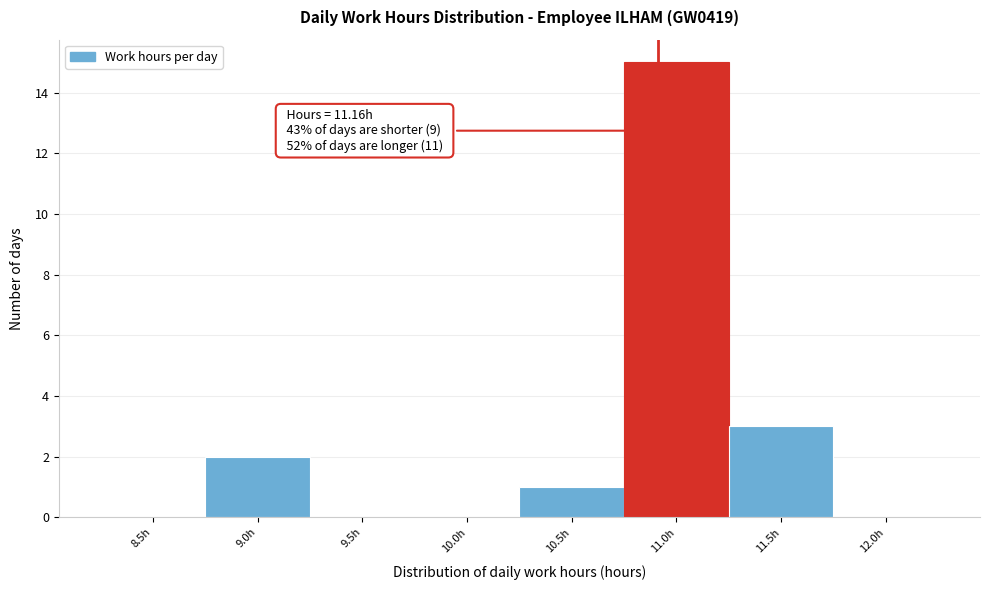

Reading left to right, transcribe all the data shown in this chart.

8.5h=0	9.0h=2	9.5h=0	10.0h=0	10.5h=1	11.0h=15	11.5h=3	12.0h=0